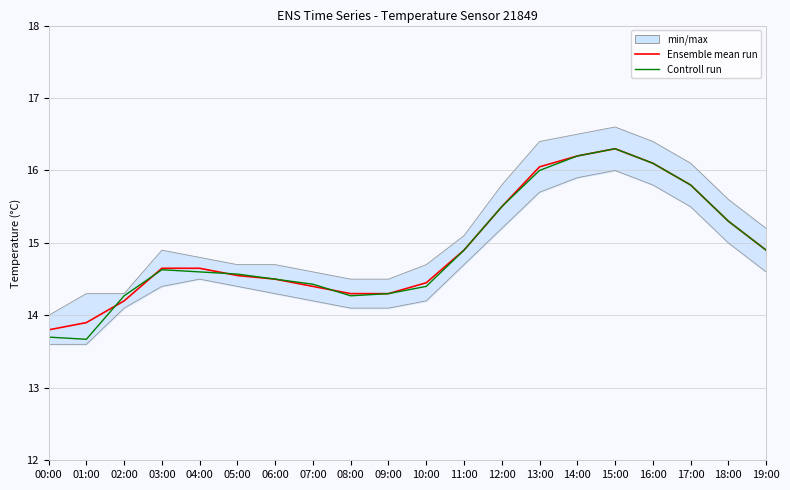

Reading left to right, transcribe all the data shown in this chart.

Ensemble mean run: 00:00=13.8	01:00=13.9	02:00=14.2	03:00=14.7	04:00=14.7	05:00=14.6	06:00=14.5	07:00=14.4	08:00=14.3	09:00=14.3	10:00=14.4	11:00=14.9	12:00=15.5	13:00=16.1	14:00=16.2	15:00=16.3	16:00=16.1	17:00=15.8	18:00=15.3	19:00=14.9
Controll run: 00:00=13.7	01:00=13.7	02:00=14.3	03:00=14.6	04:00=14.6	05:00=14.6	06:00=14.5	07:00=14.4	08:00=14.3	09:00=14.3	10:00=14.4	11:00=14.9	12:00=15.5	13:00=16.0	14:00=16.2	15:00=16.3	16:00=16.1	17:00=15.8	18:00=15.3	19:00=14.9